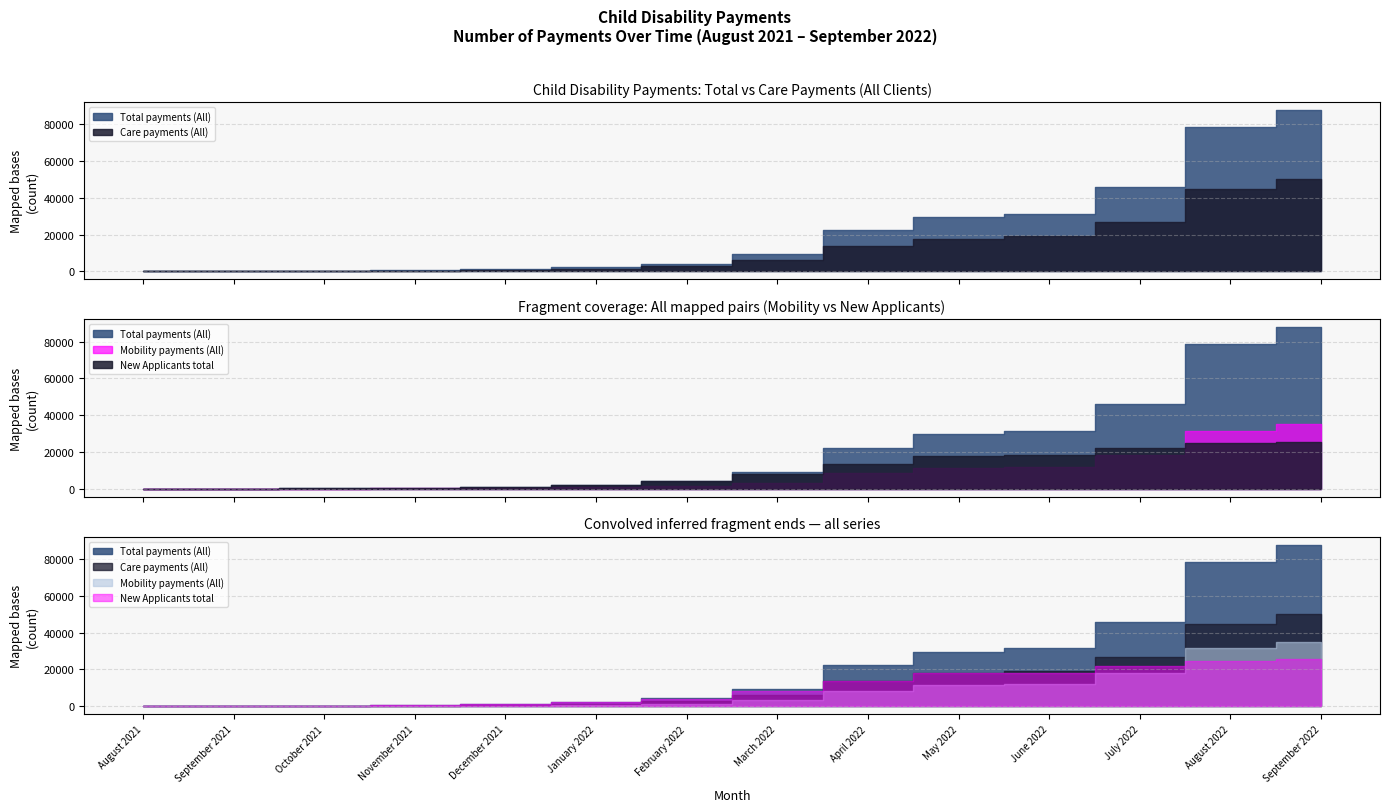

What position from the left is November 2021?

4